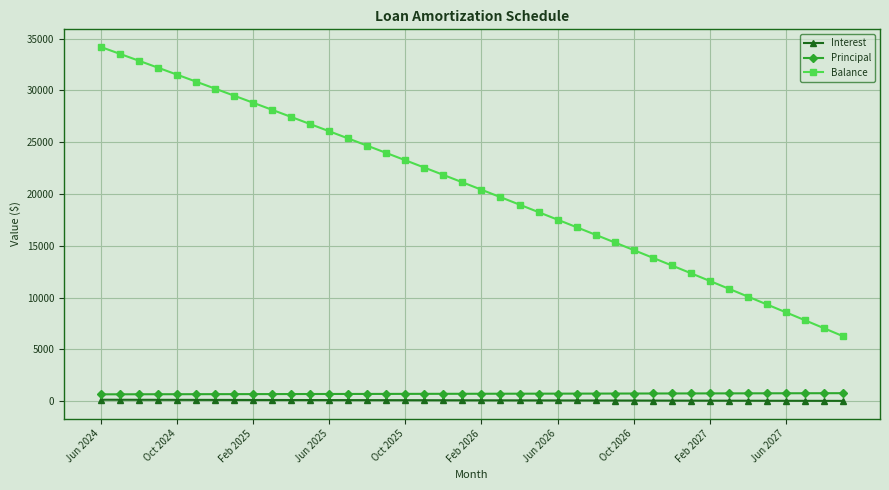

Which series has the largest range (max minus min)?

Balance